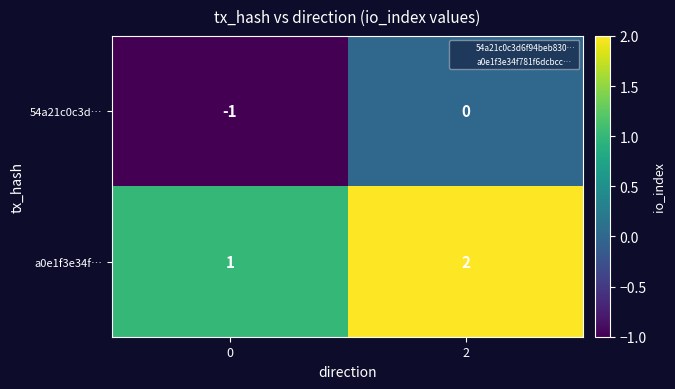

Is it true that a0e1f3e34f… equals 1 at 0?

True